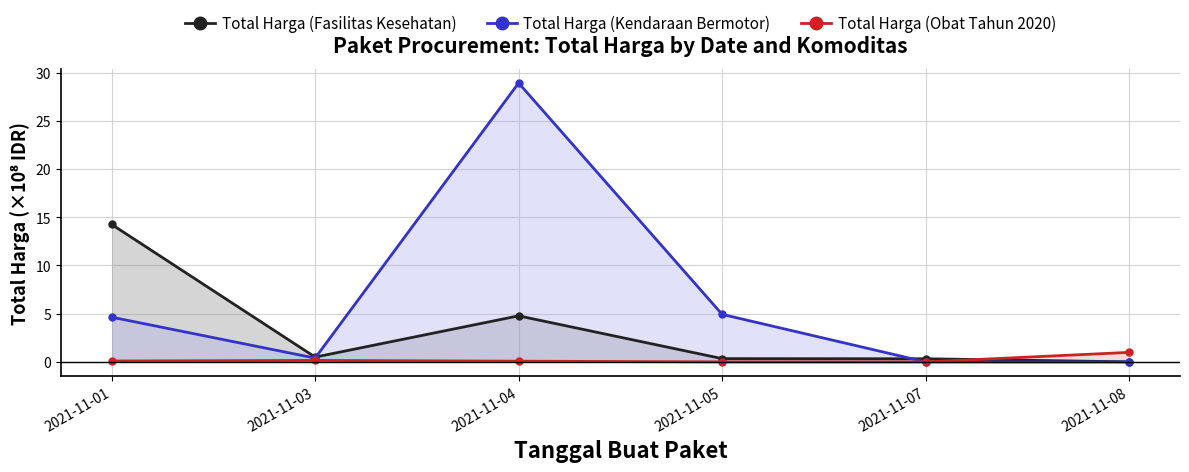

At how many categories does at least one series exceed 4?

3